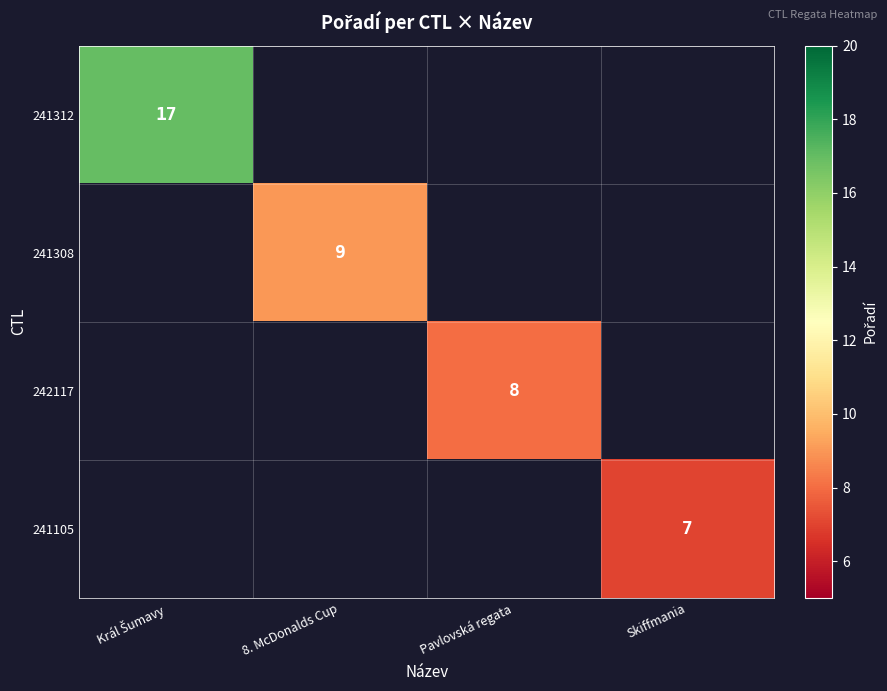

At how many categories does at least one series exceed 8?

2